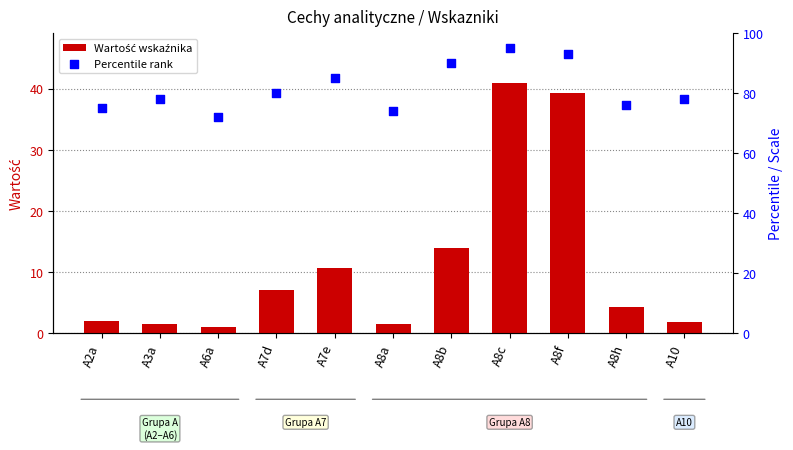

At how many categories does at least one series exceed 10?

11